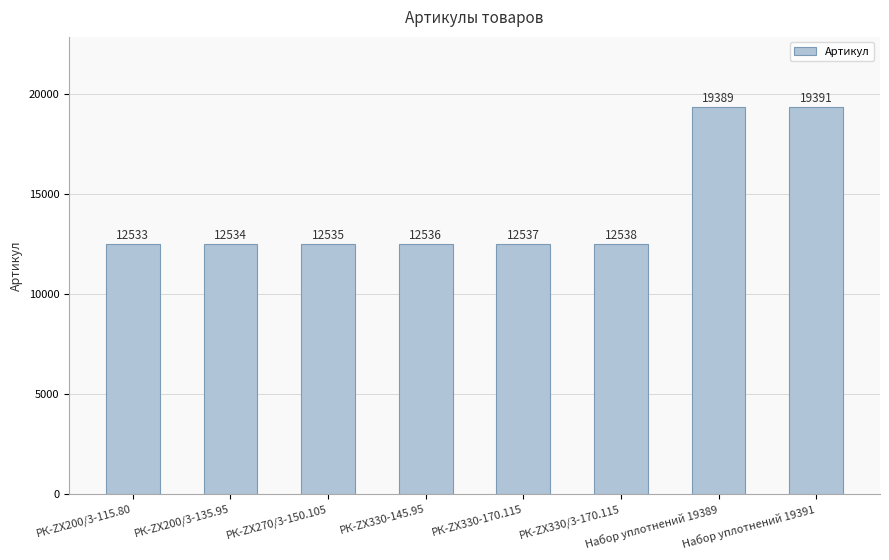

What is the sum of the values at Набор уплотнений 19391 and РК-ZX200/3-135.95?

31925